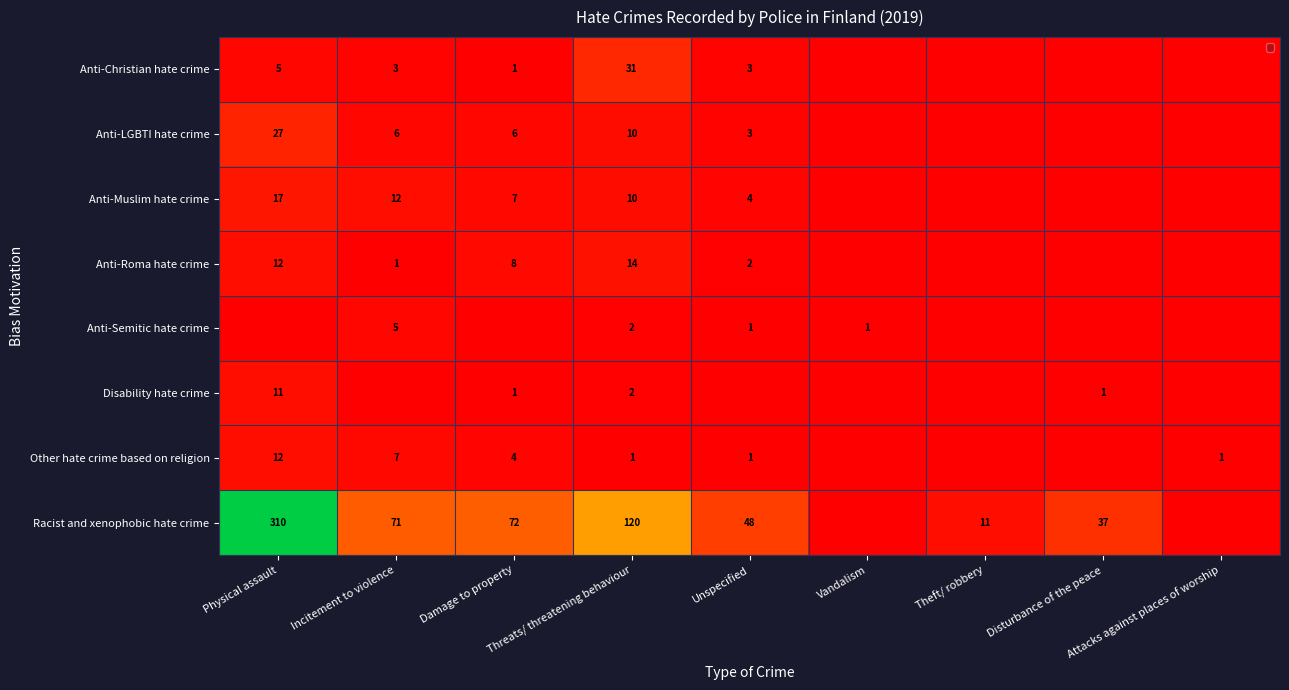

Is it true that Anti-Roma hate crime equals 1 at Incitement to violence?

True